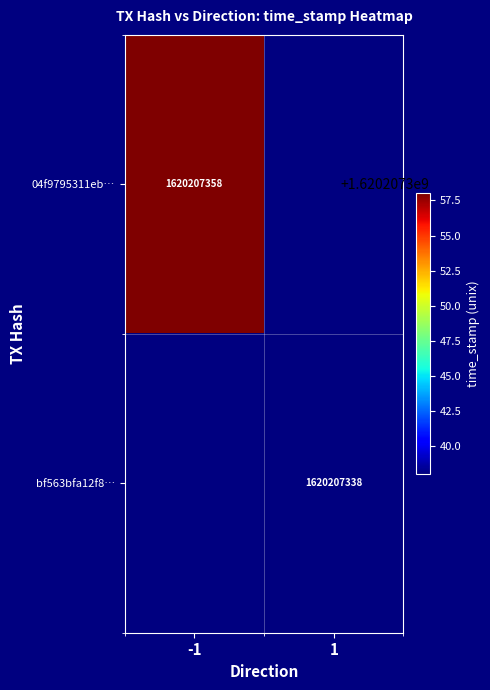

Count the number of data series in this chart.

2